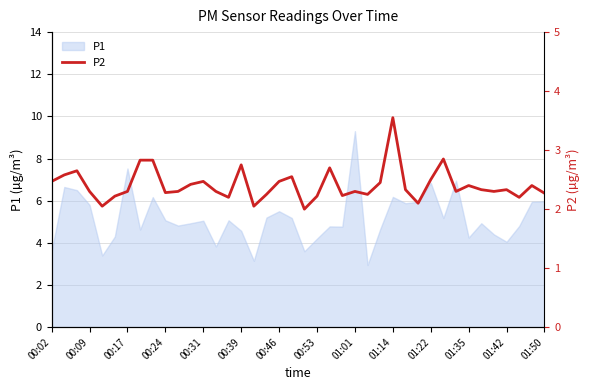

What is the difference between the maximum and minimum values?

1.5